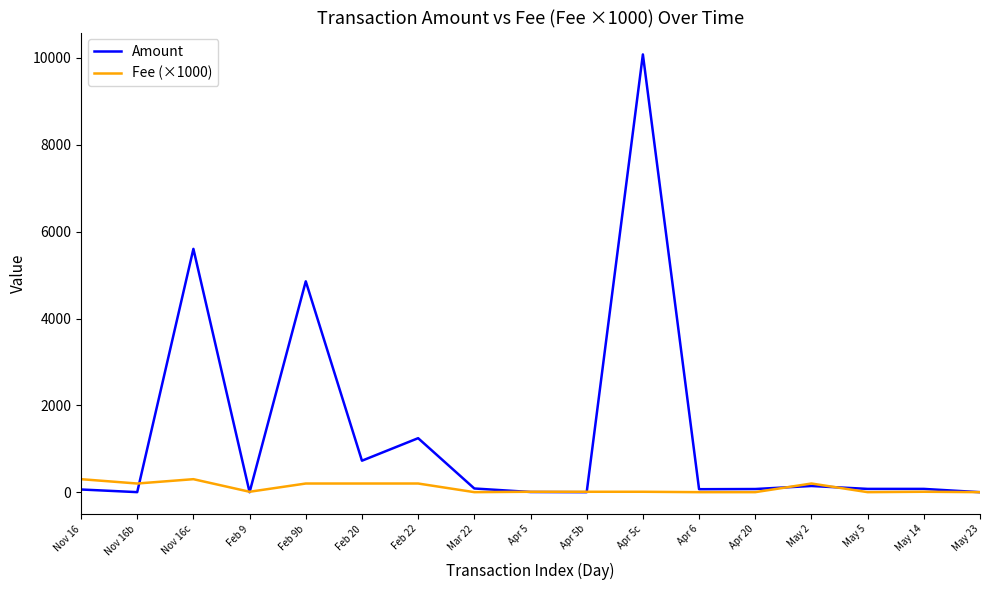

At how many categories does at least one series exceed 9489?

1